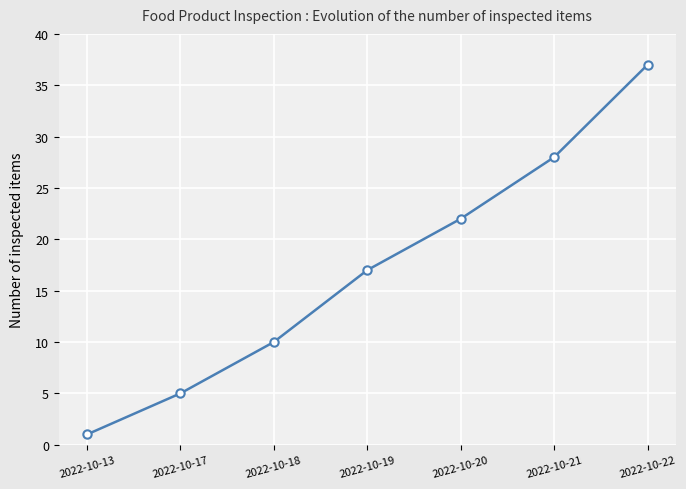

True or false: there are more than 0 points higher than both neighbors.

False